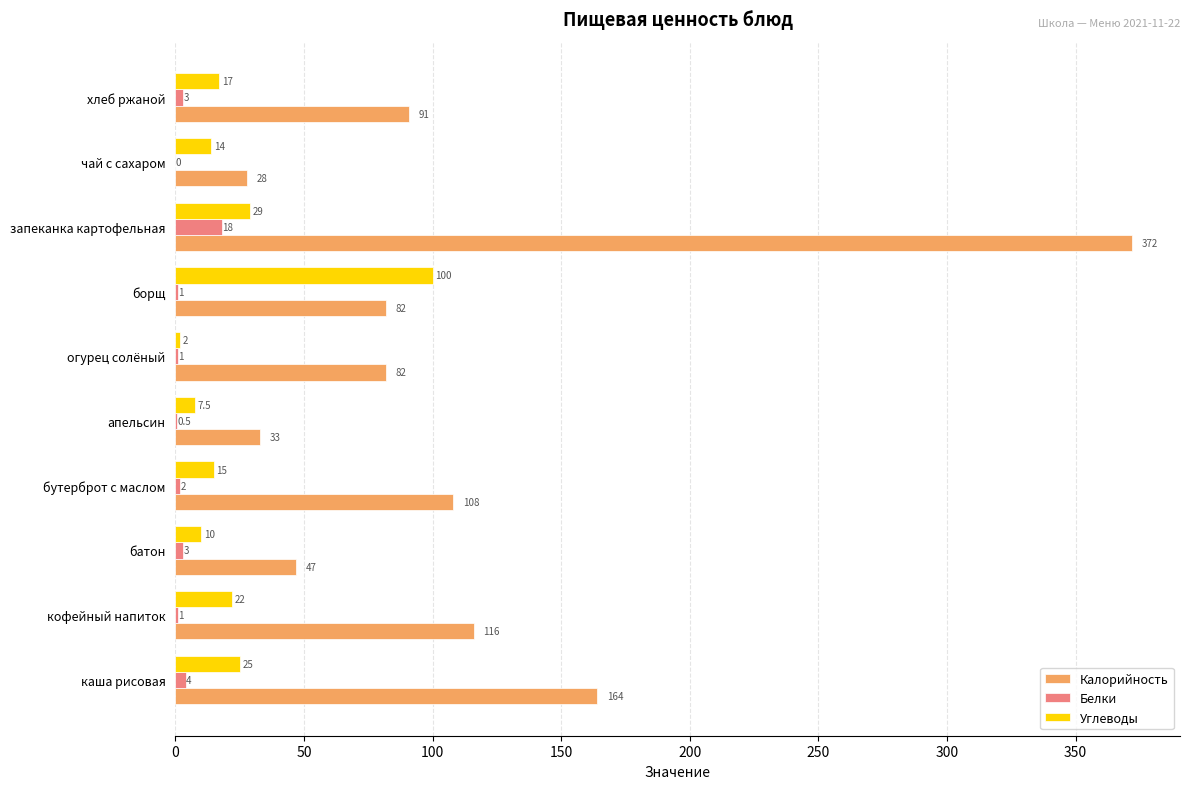

Which series has the largest total across all categories?

Калорийность